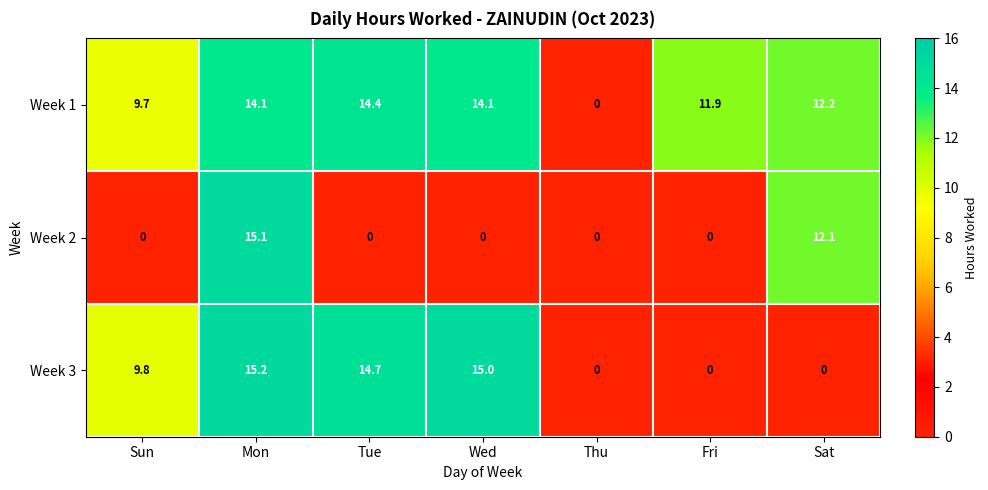

At which category does the chart reach its peak across all series?

Mon